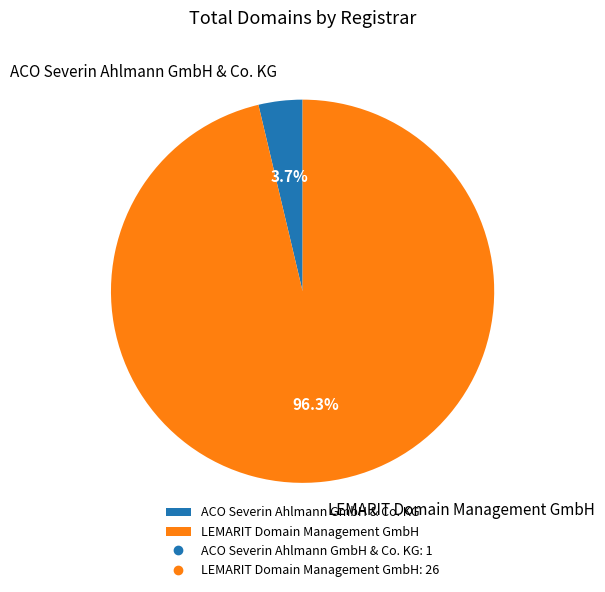

How many segments does this pie chart have?

2